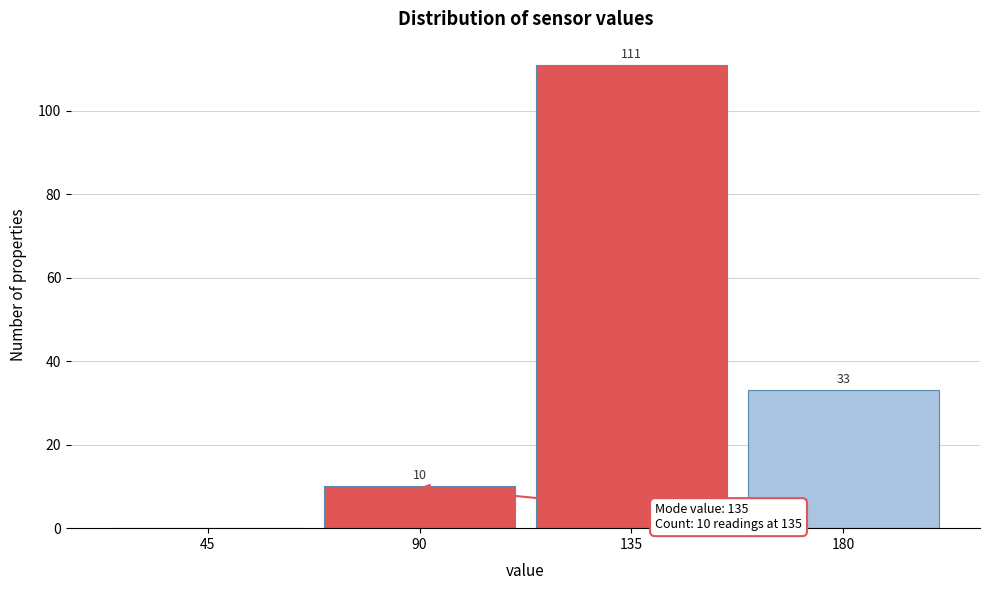

Reading left to right, transcribe all the data shown in this chart.

45=0	90=10	135=111	180=33